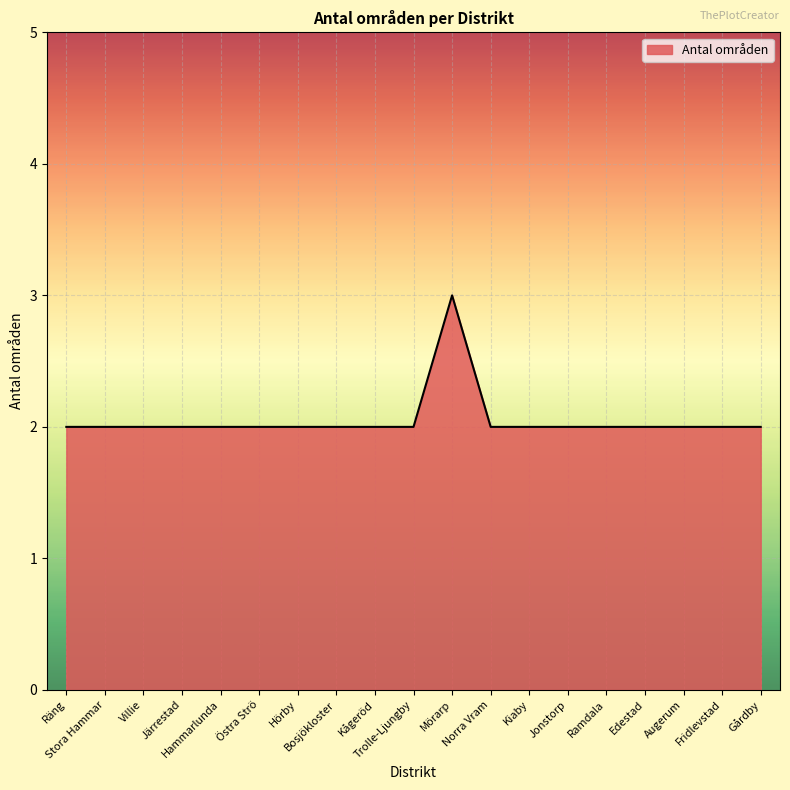

What is the maximum value shown in the chart?

3